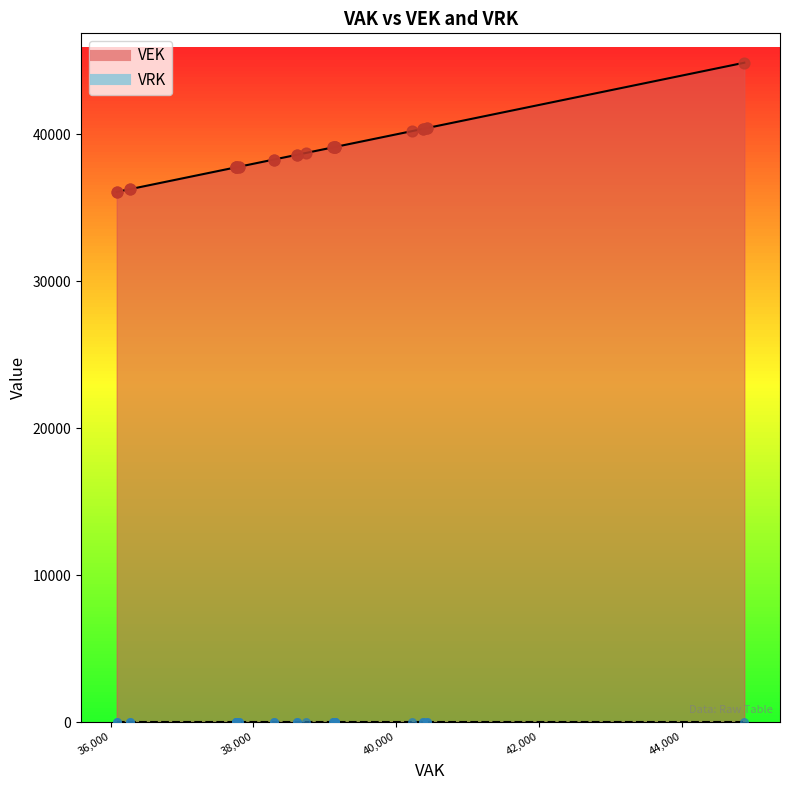

Which series contains the lowest Y value?

VRK points